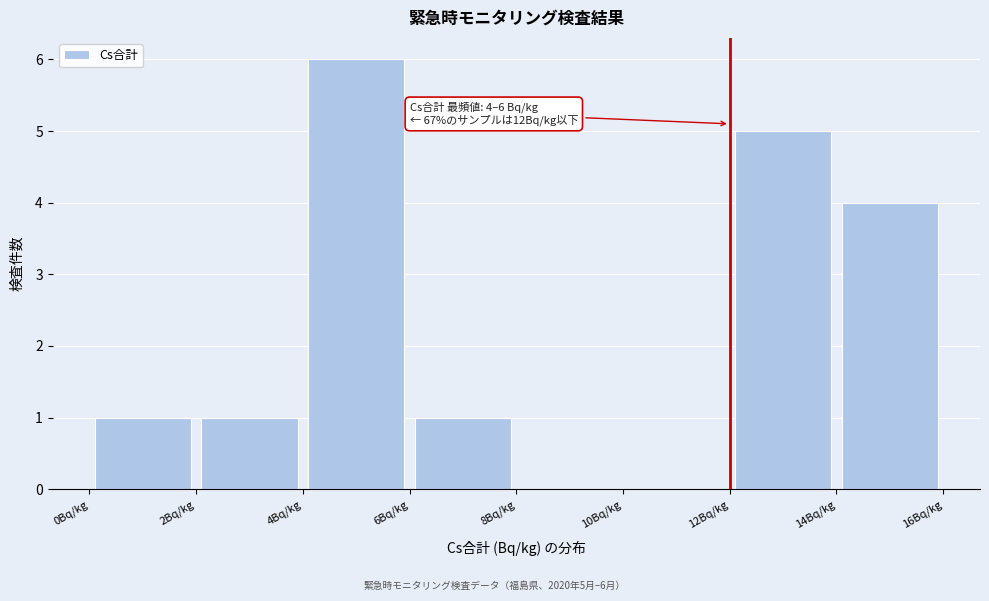

Which range on the x-axis has the tallest bar?

4 to 6